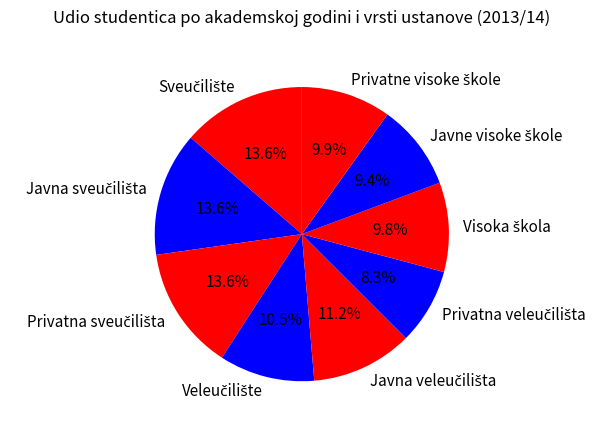

Is there a majority slice in this chart?

No